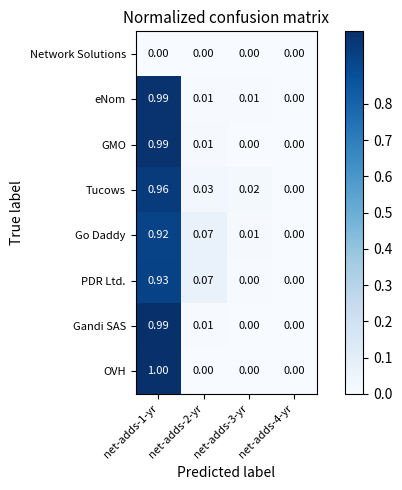

Which series has the widest spread of values?

OVH